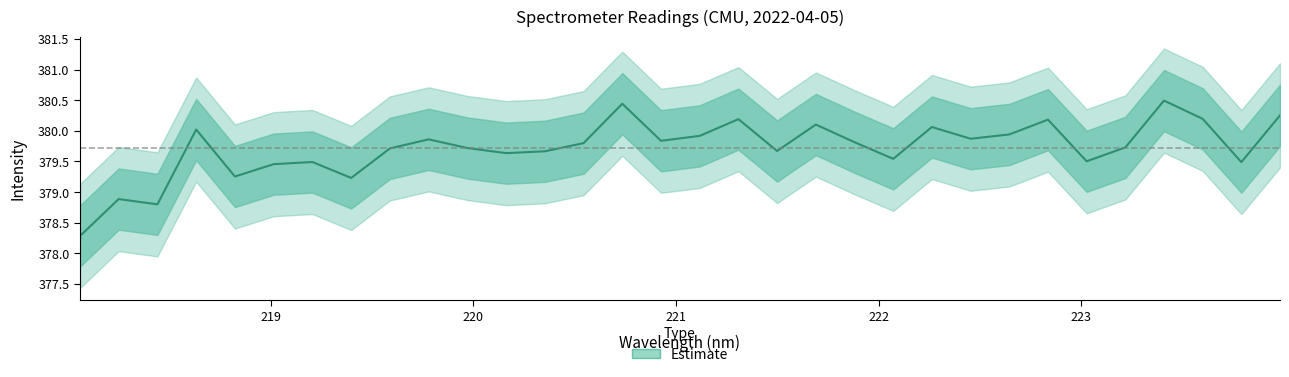

Rank the categories by center value from lowest to highest.

0, 2, 1, 7, 4, 5, 30, 6, 26, 21, 11, 12, 18, 8, 10, 27, 13, 20, 15, 9, 23, 16, 24, 3, 22, 19, 25, 17, 29, 31, 14, 28